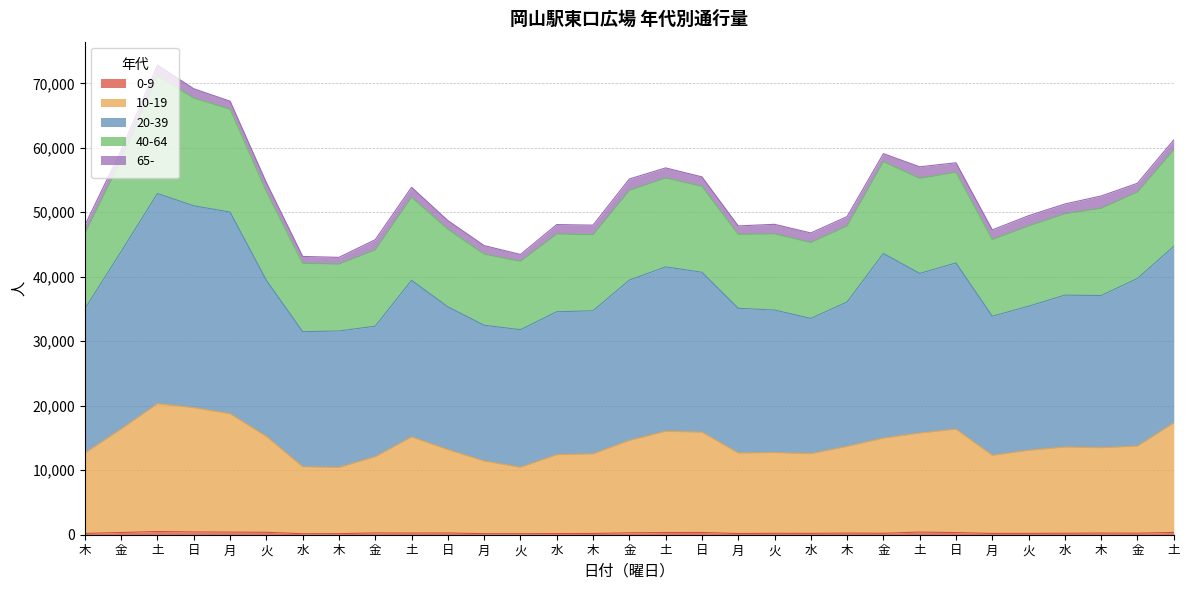

True or false: 0-9 and 20-39 cross at least once.

False